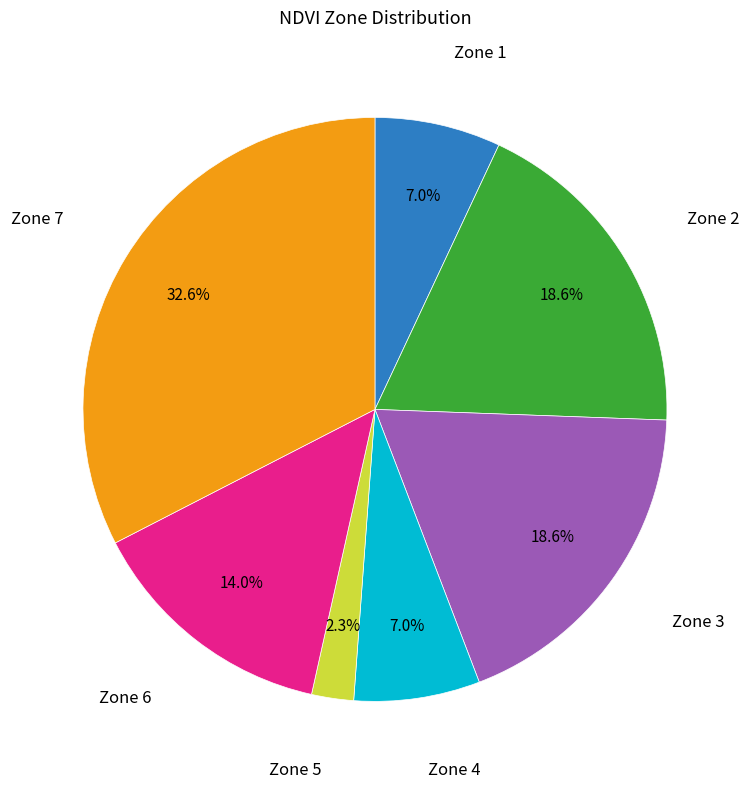

Does any single category account for the majority?

No